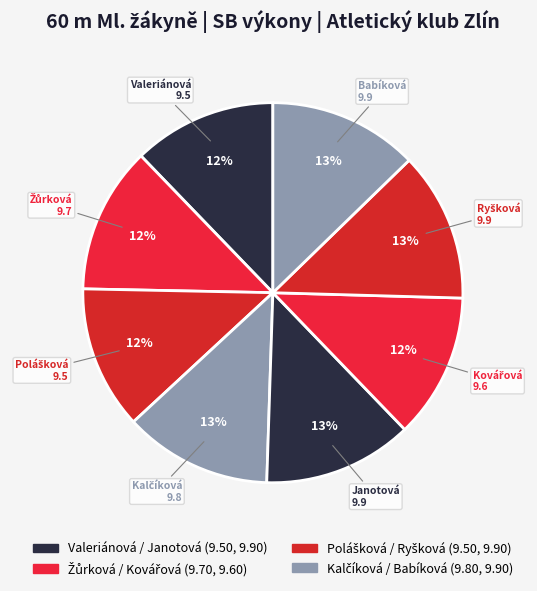

Which category has the biggest portion of the pie?

Janotová Lenka